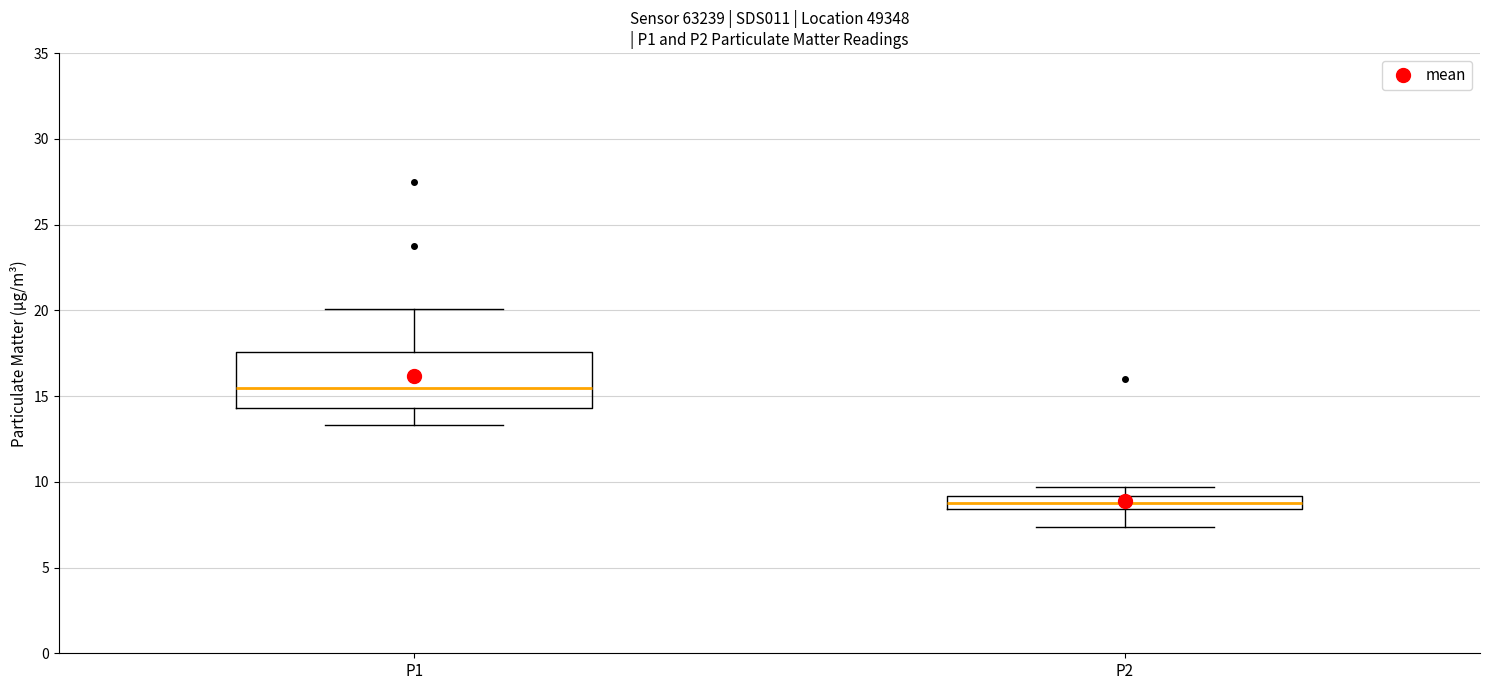

Which box's median line is the lowest?

P2